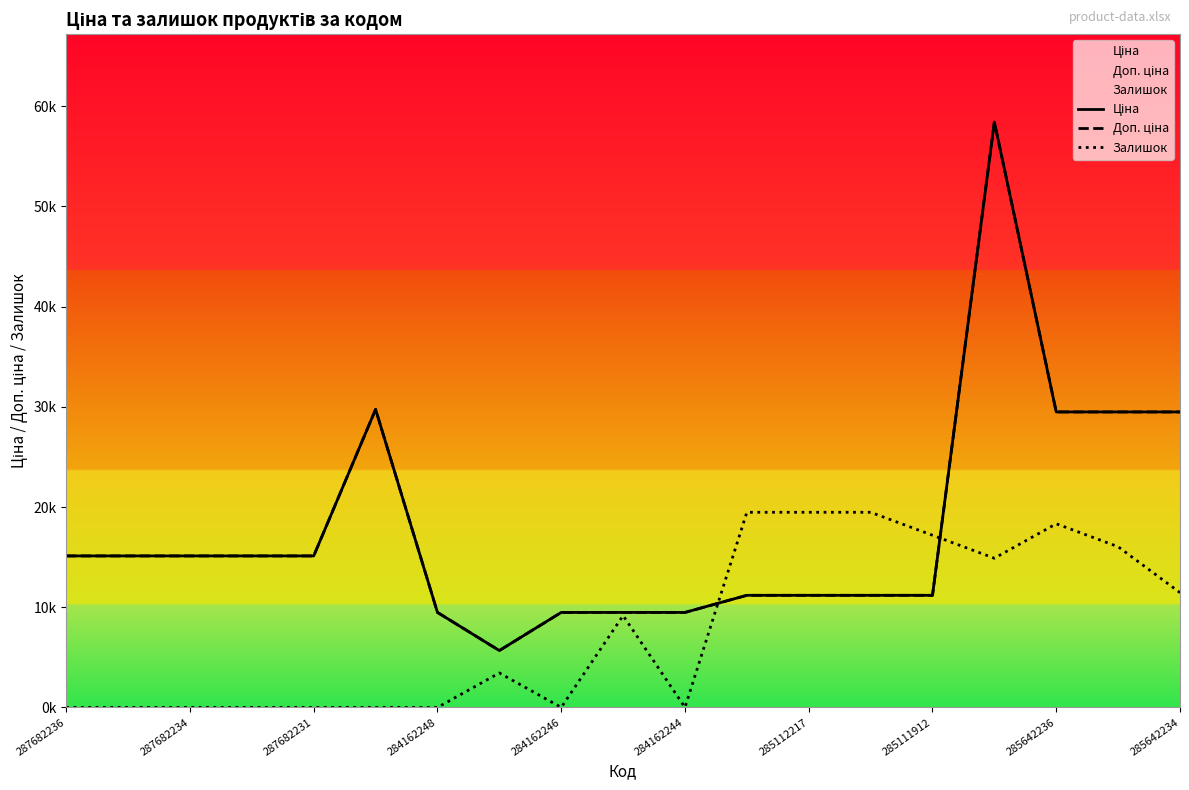

What is the difference between the second highest and minimum values in the Ціна series?

24073.4